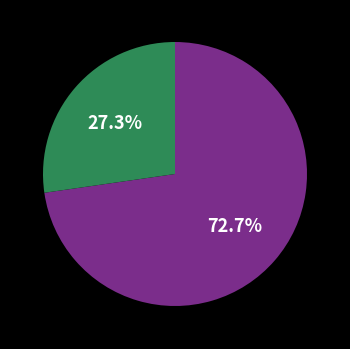

Is there a majority slice in this chart?

Yes